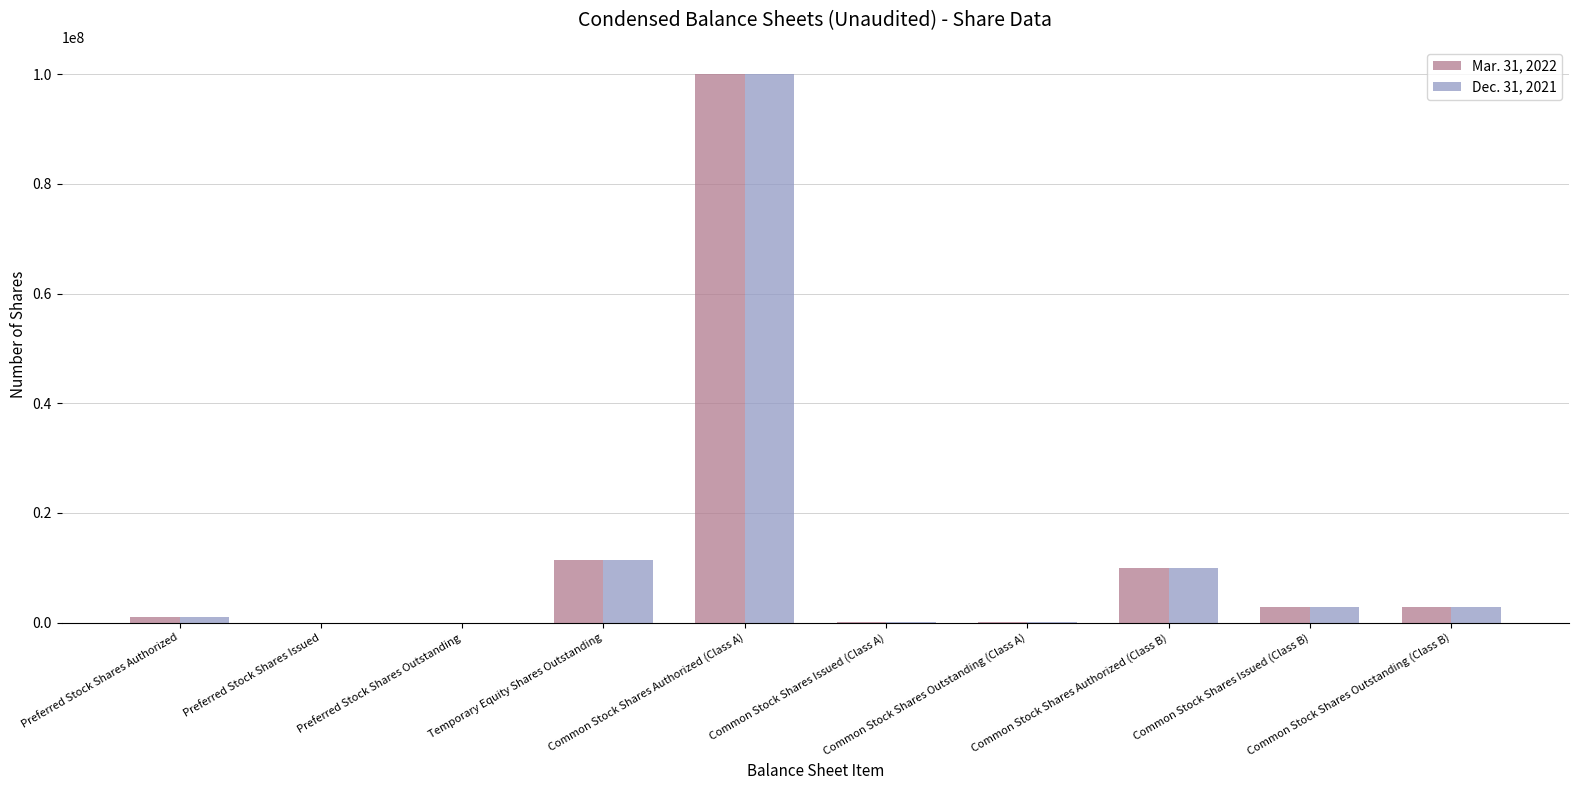

The Dec. 31, 2021 series shows 11500000 at Temporary Equity Shares Outstanding. True or false?

True